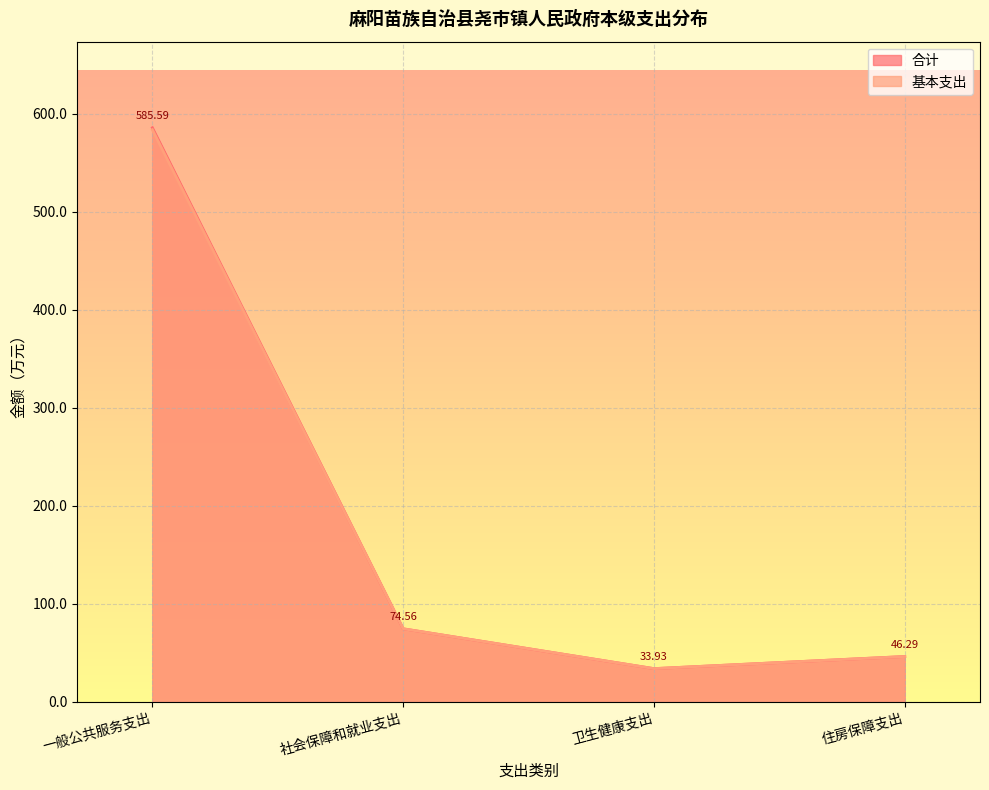

At 卫生健康支出, list the series in order from largest to smallest.

合计, 基本支出